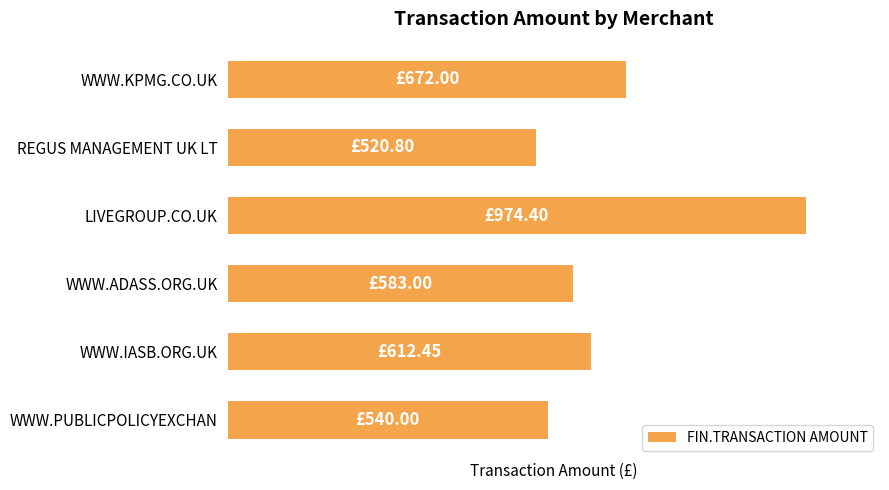

Are the bars horizontal?

Yes